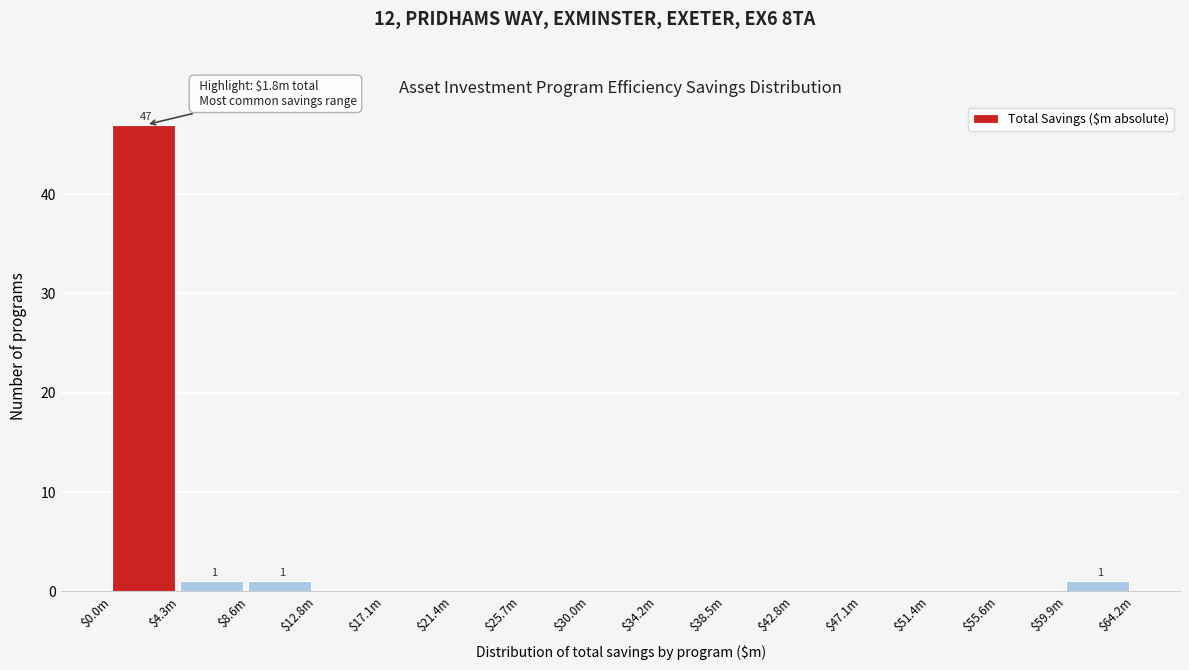

What is the sum of all values?

50